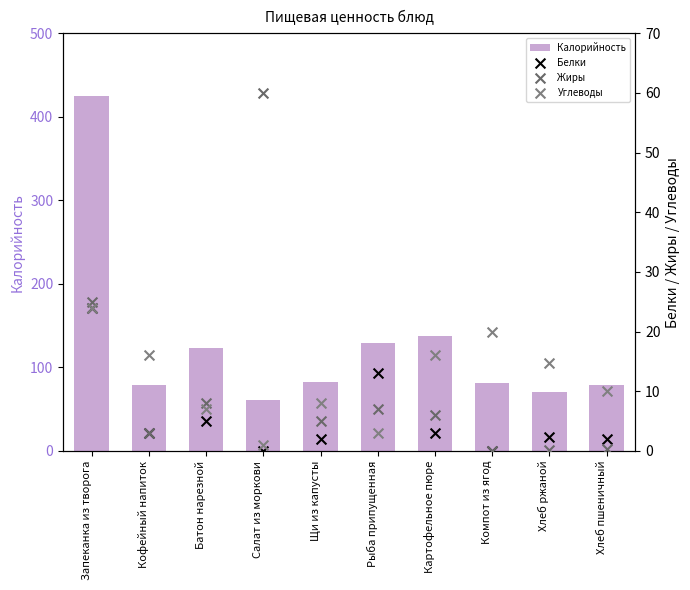

What are all the series names shown in the legend?

Калорийность, Белки, Жиры, Углеводы